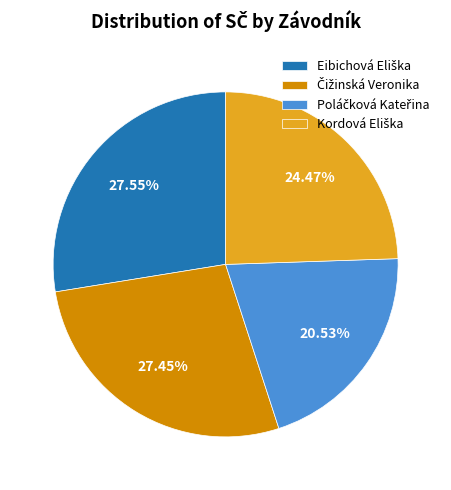

Is there any slice that represents more than half of the pie?

No